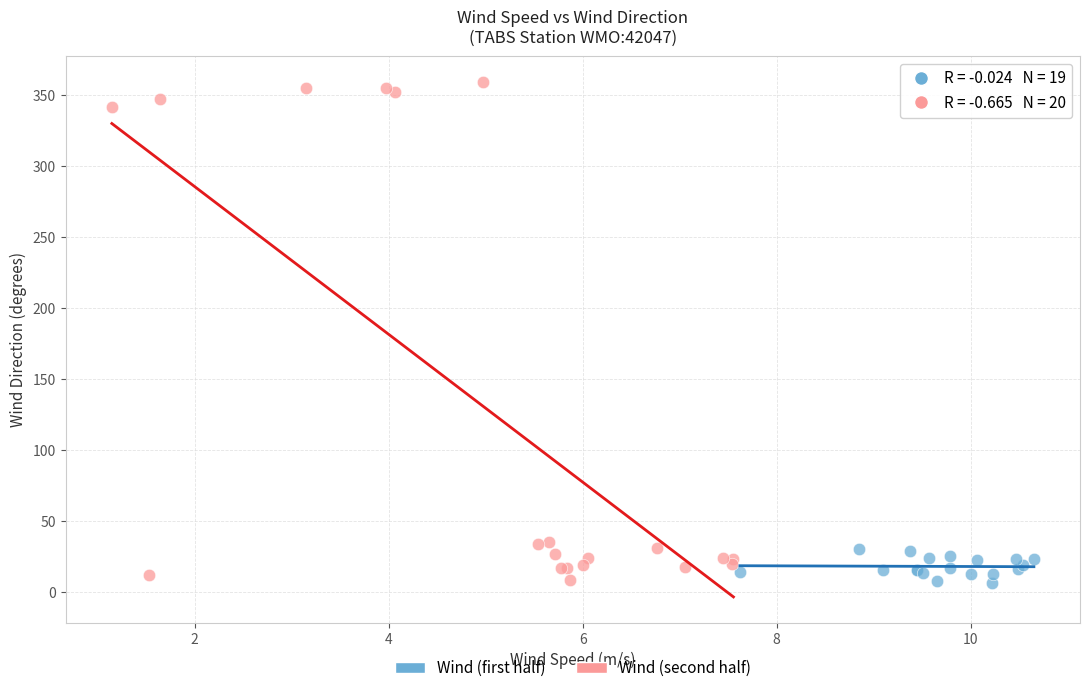

Which series has the largest Y range (max minus min)?

Wind (second half)